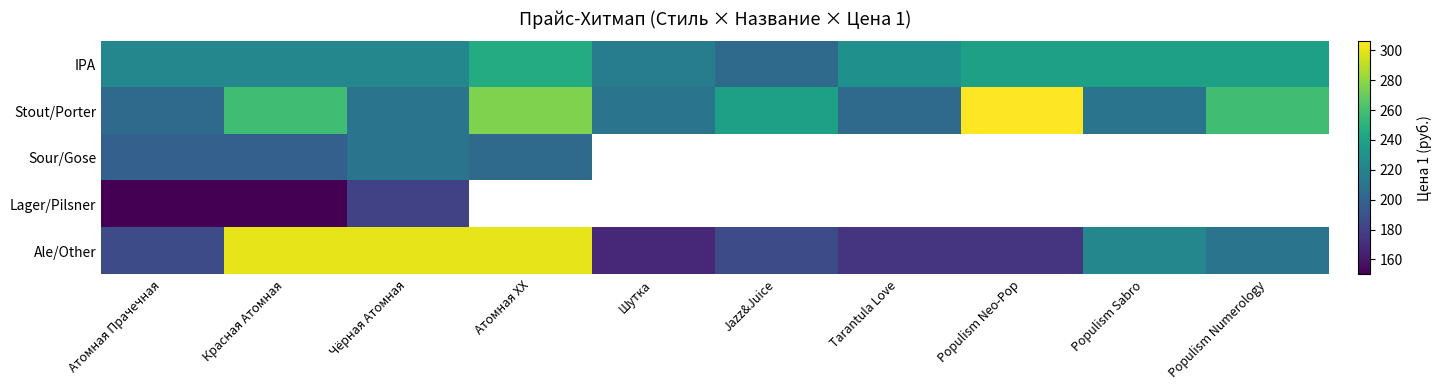

Between Чёрная Атомная and Populism Sabro, which series saw the biggest shift?

Ale/Other